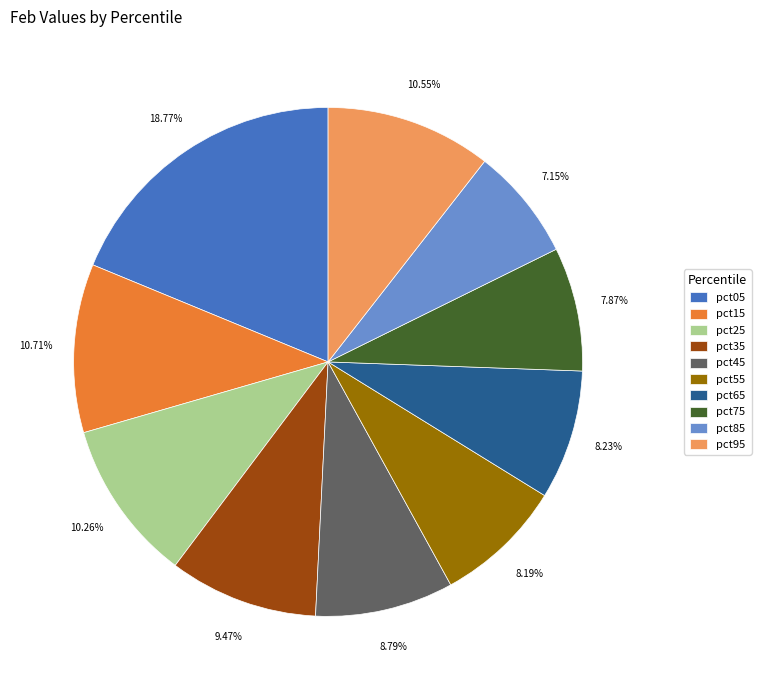

Between pct15 and pct45, which is larger?

pct15